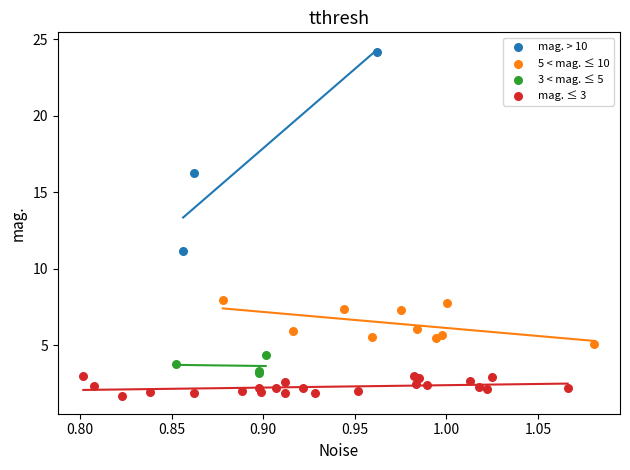

Which series contains the lowest Y value?

mag. ≤ 3